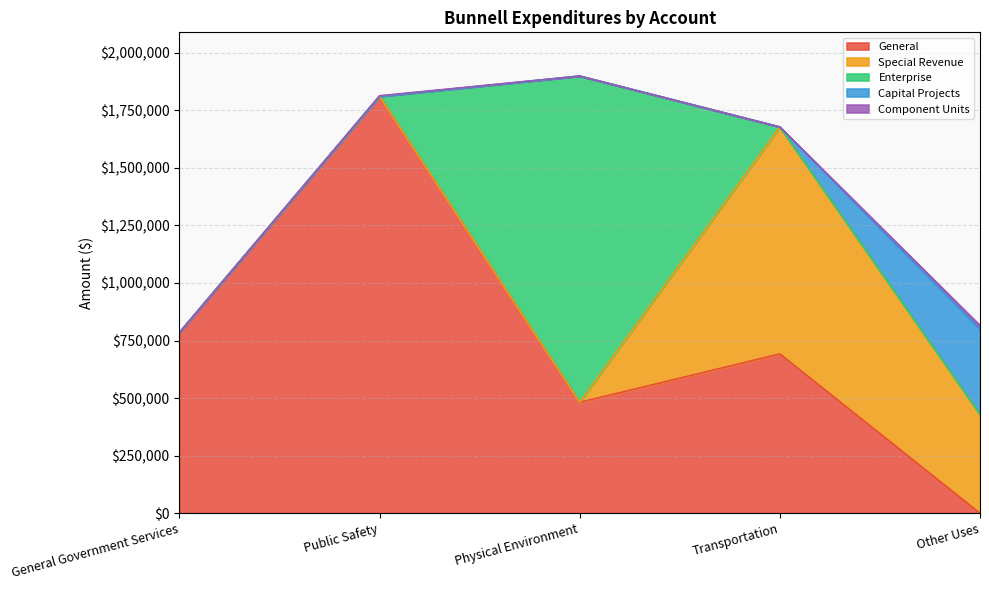

How many positive values does the Component Units series have?

2